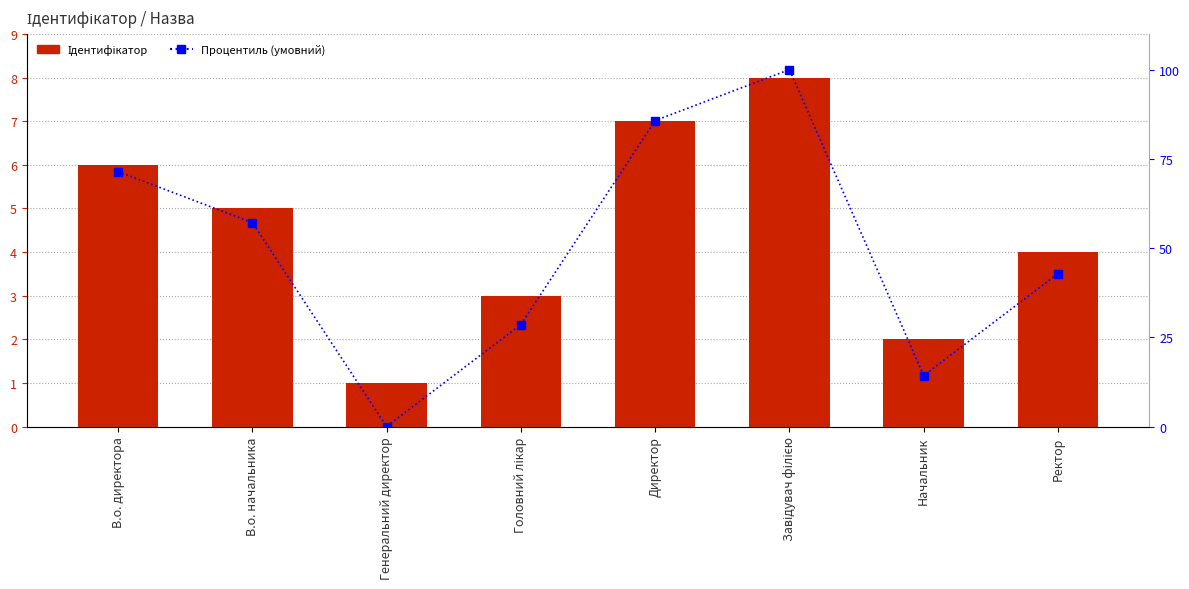

How many groups of bars are there?

8